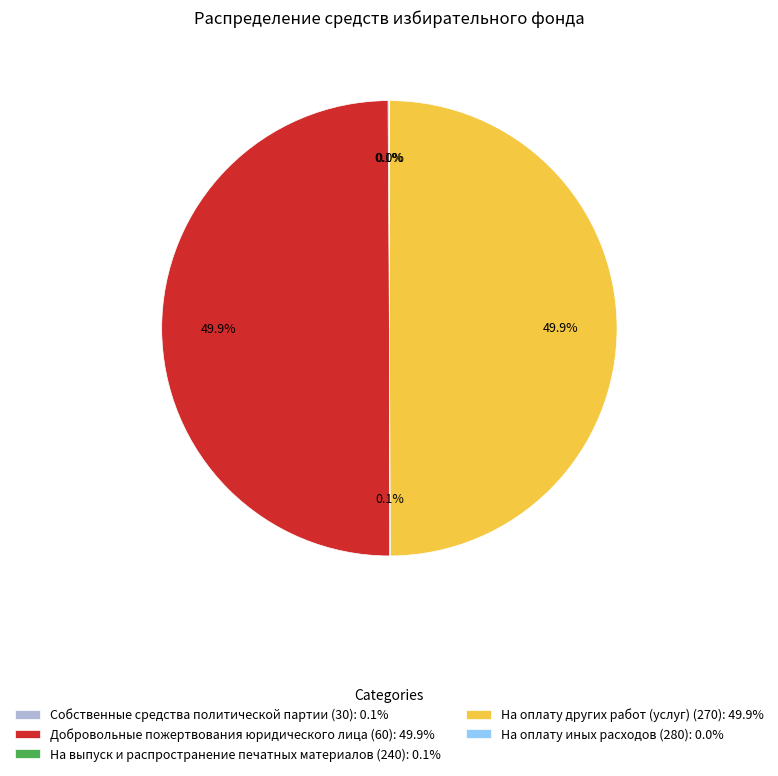

Combined, do Добровольные пожертвования юридического лица (60): 49.9% and На оплату других работ (услуг) (270): 49.9% account for over 50%?

Yes